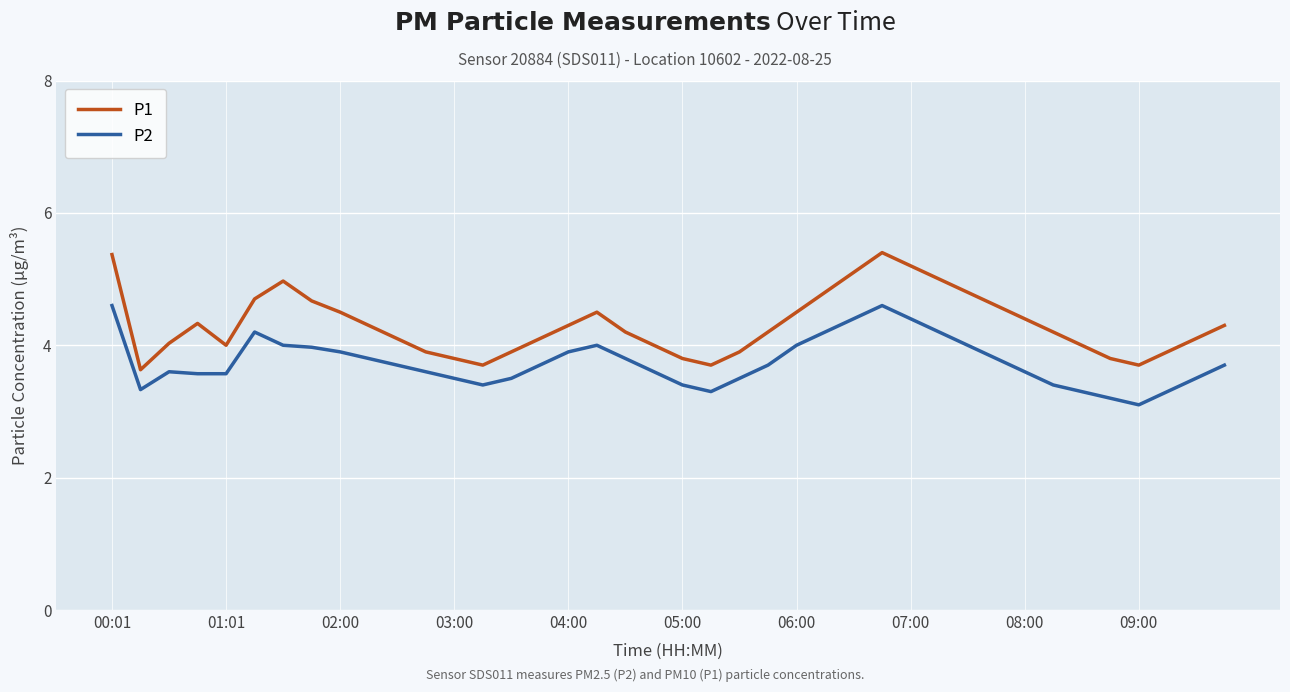

Which series has the largest range (max minus min)?

P1